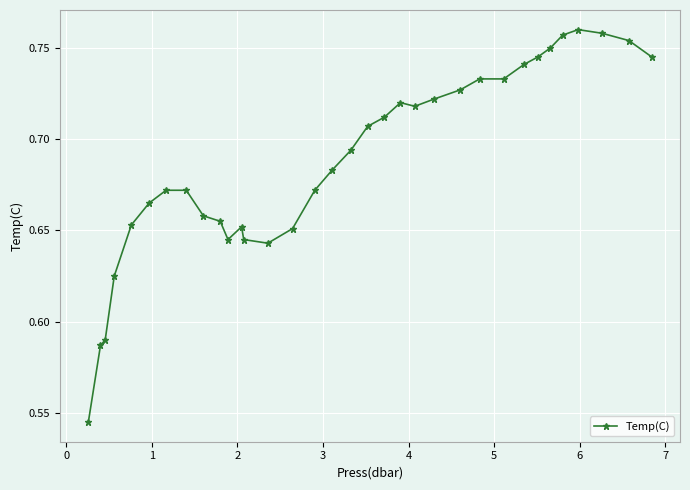

What is the sum of all values?

23.4